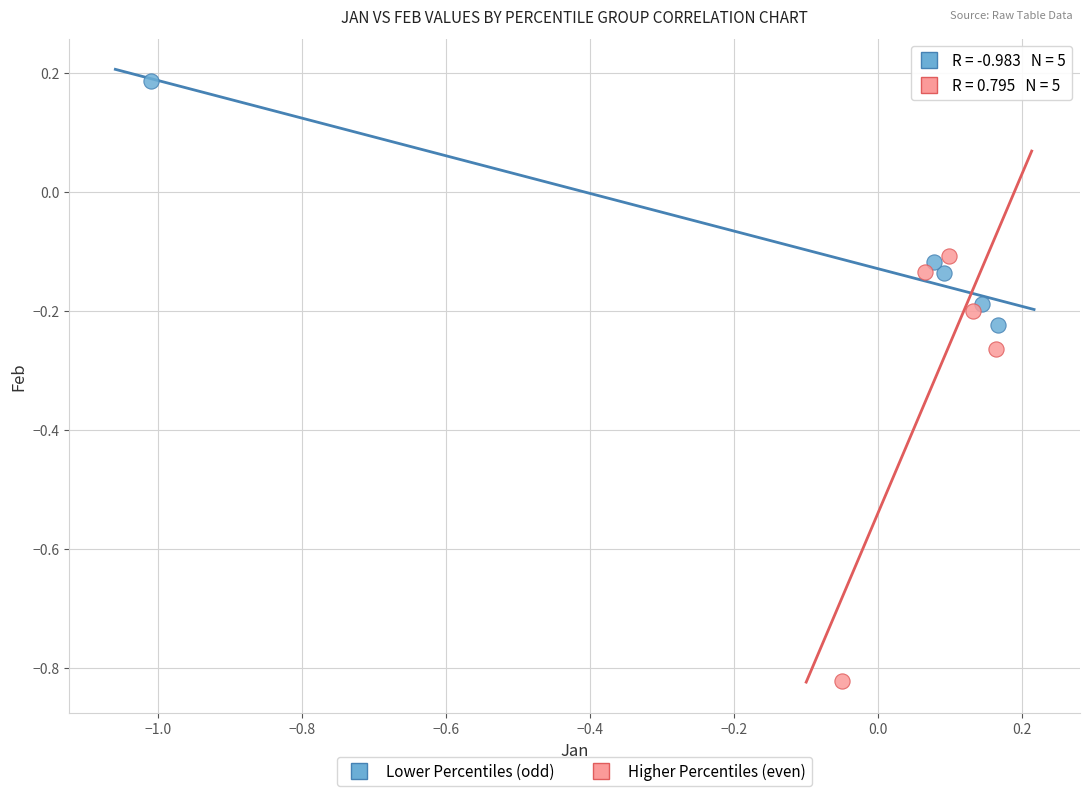

Which series contains the lowest Y value?

Higher Percentiles (even)